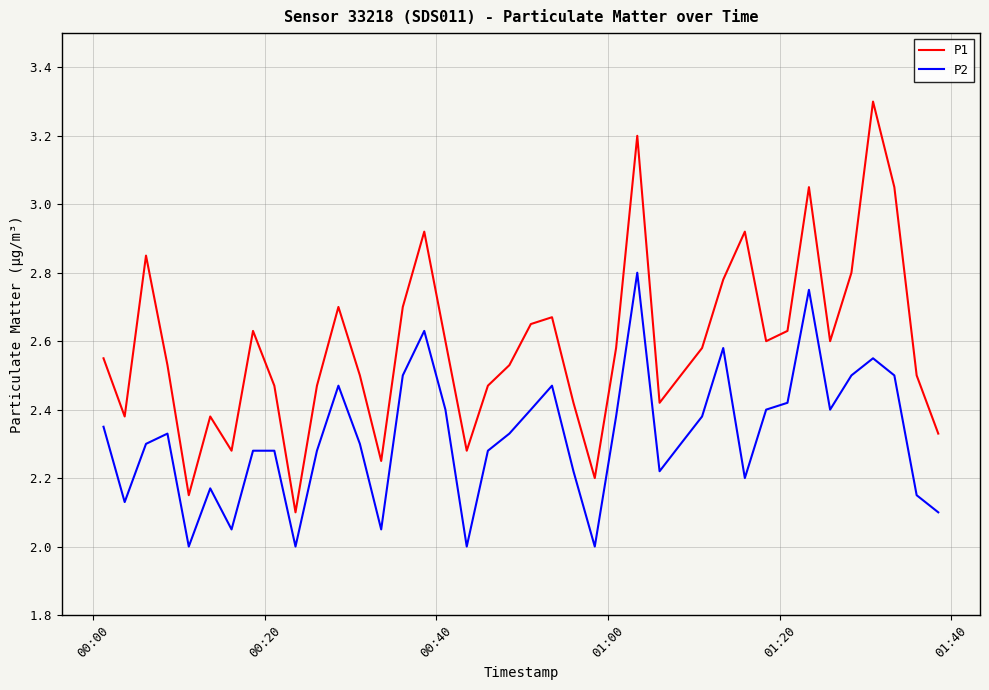

True or false: P2 and P1 cross at least once.

False